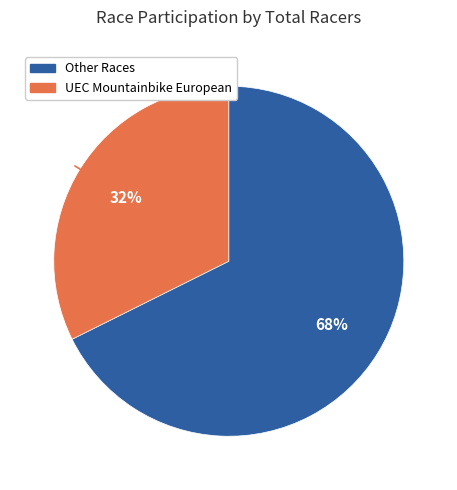

To the nearest percent, what is the average slice percentage?

50%